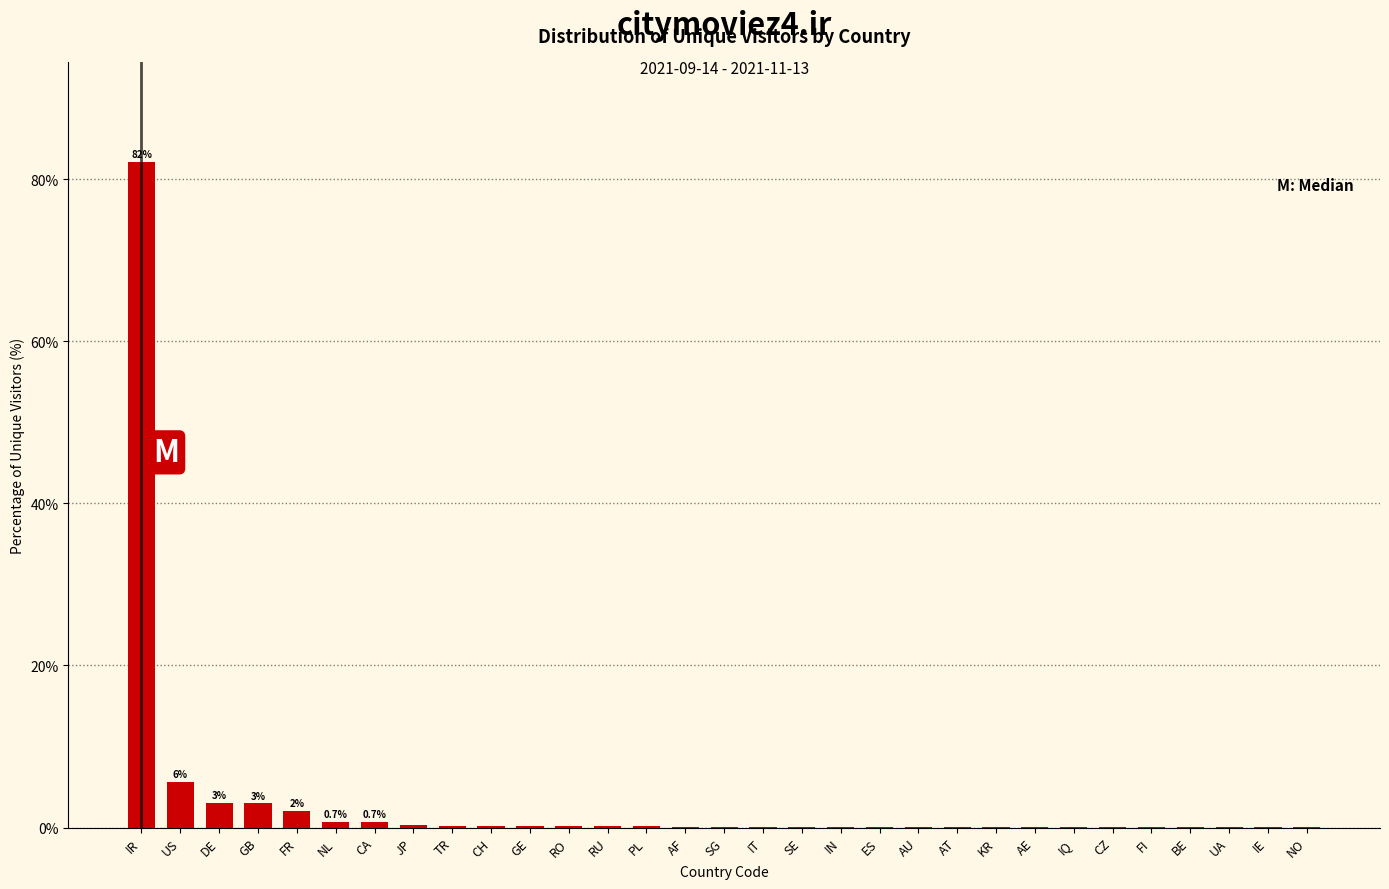

Which has a higher value, CZ or GB?

GB